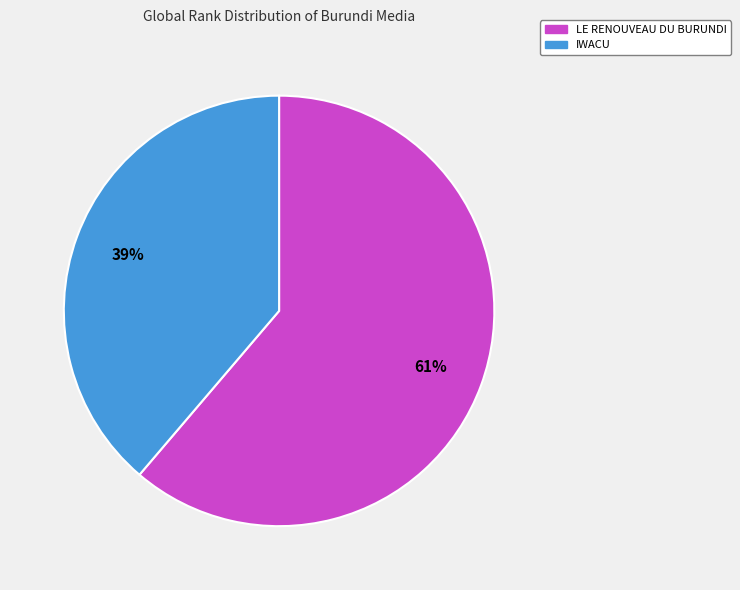

How many segments does this pie chart have?

2